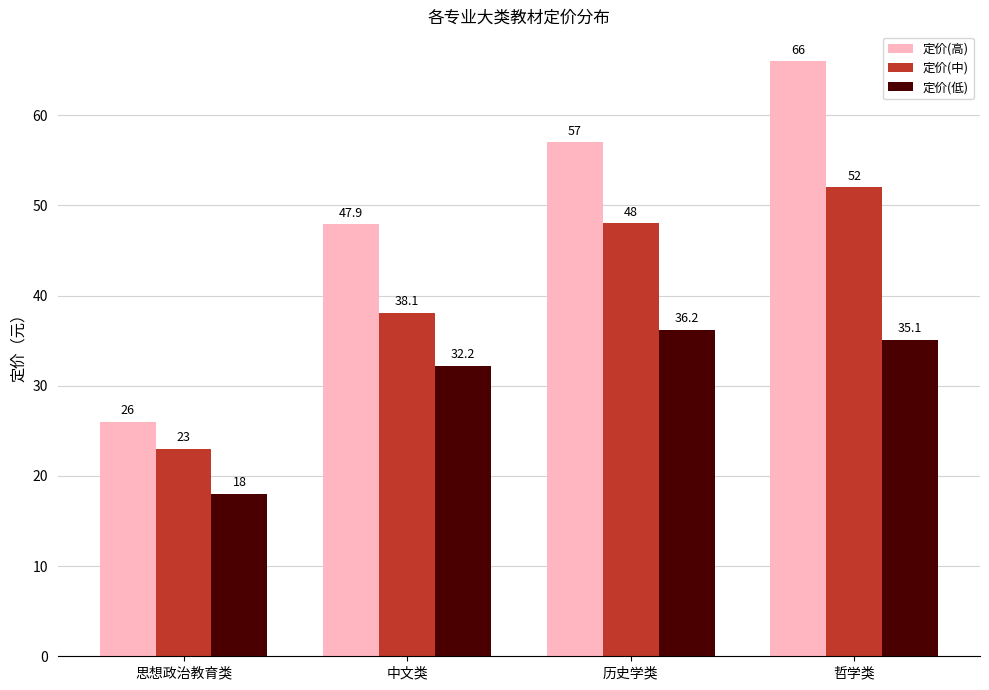

The 定价(中) series shows 52.0 at 哲学类. True or false?

True